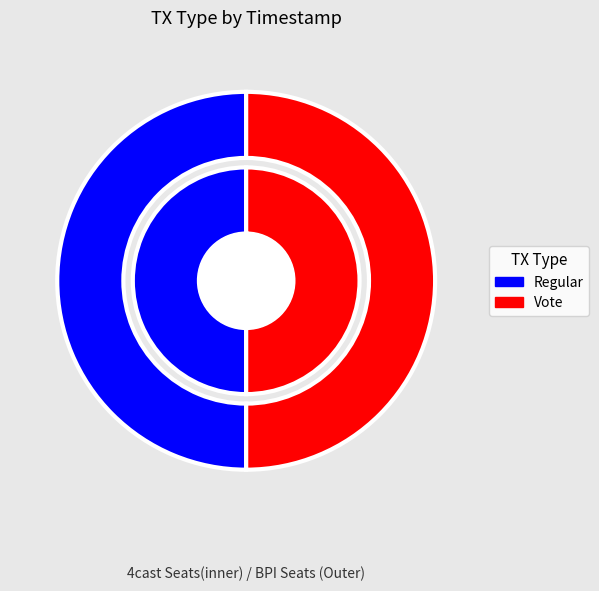

To the nearest percent, what is the average slice percentage?

50%